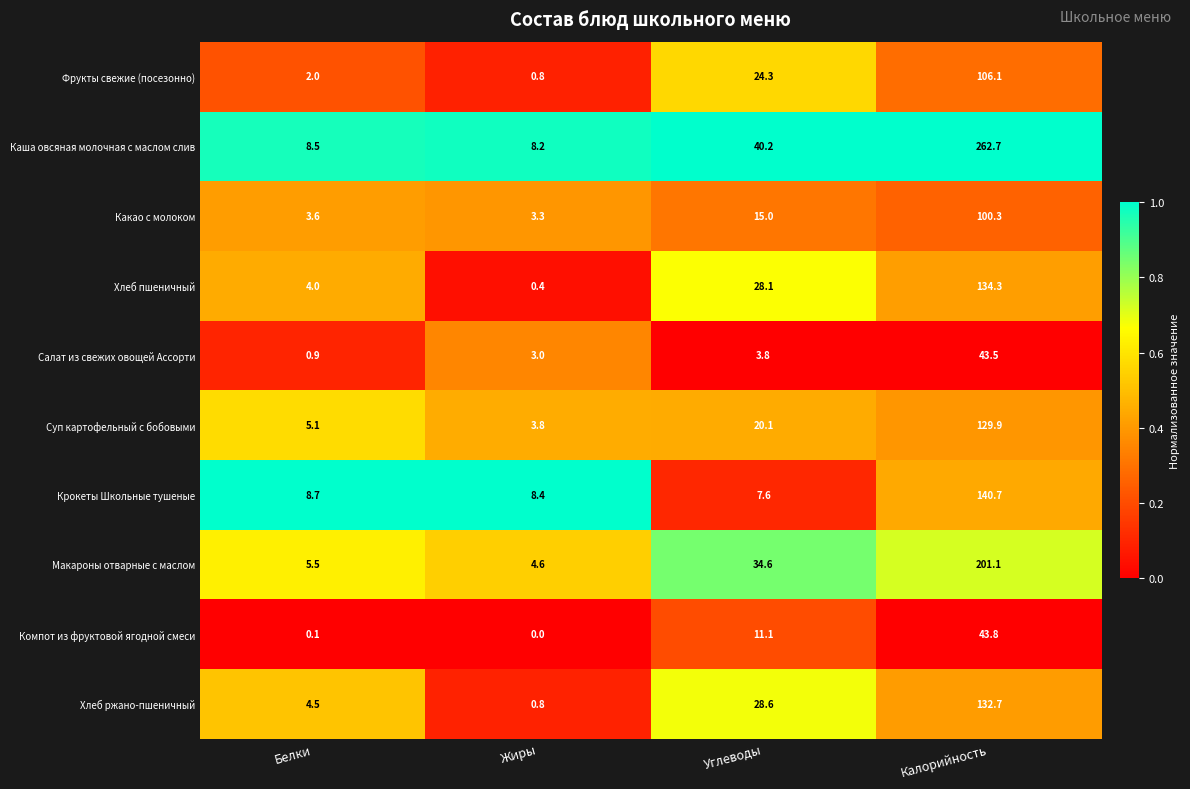

Rank the series by their maximum value, from lowest to highest.

Салат из свежих овощей Ассорти, Компот из фруктовой ягодной смеси, Какао с молоком, Фрукты свежие (посезонно), Суп картофельный с бобовыми, Хлеб ржано-пшеничный, Хлеб пшеничный, Крокеты Школьные тушеные, Макароны отварные с маслом, Каша овсяная молочная с маслом слив